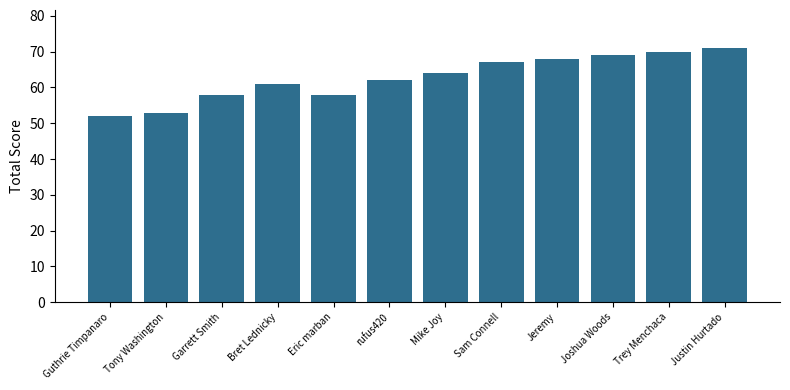

Are the bars horizontal?

No